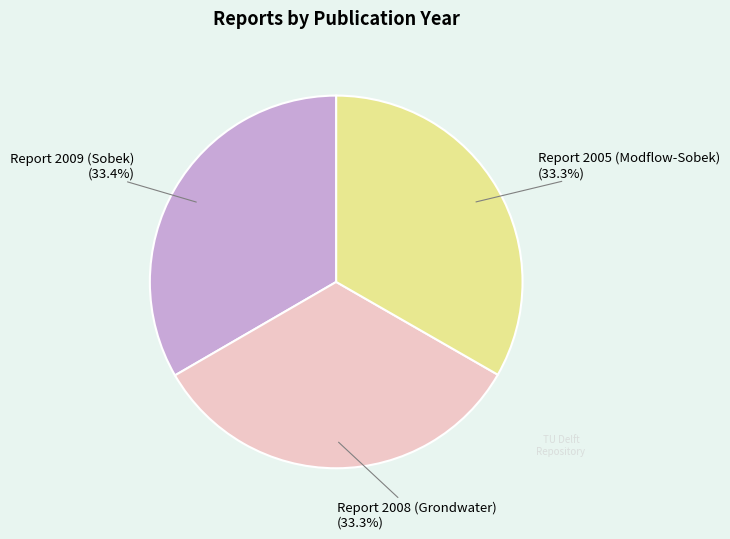

What is the ratio of the value at Report 2005 (Modflow-Sobek) to the value at Report 2008 (Grondwater)?

1.0